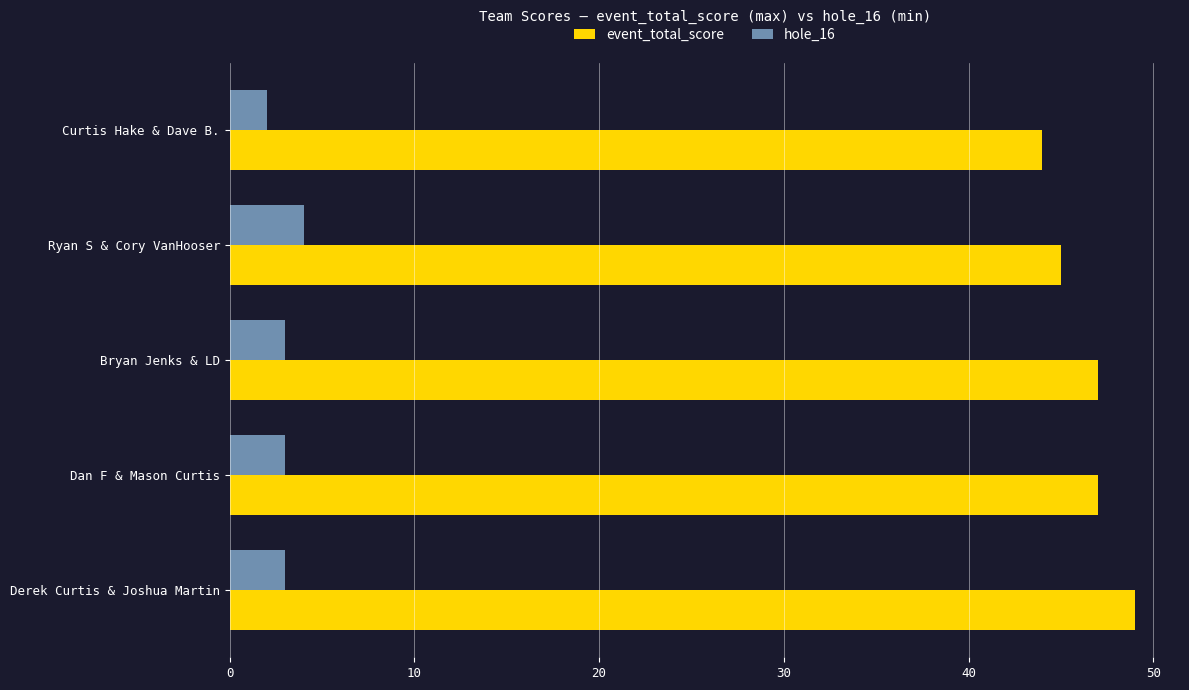

Read the event_total_score value at Derek Curtis & Joshua Martin.

49